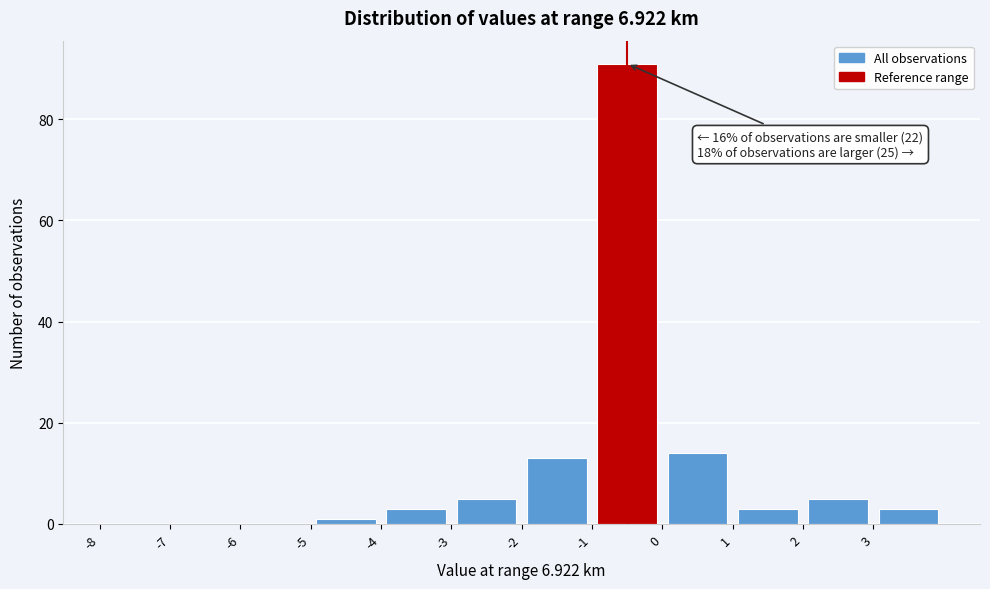

Which range on the x-axis has the tallest bar?

-1 to 0